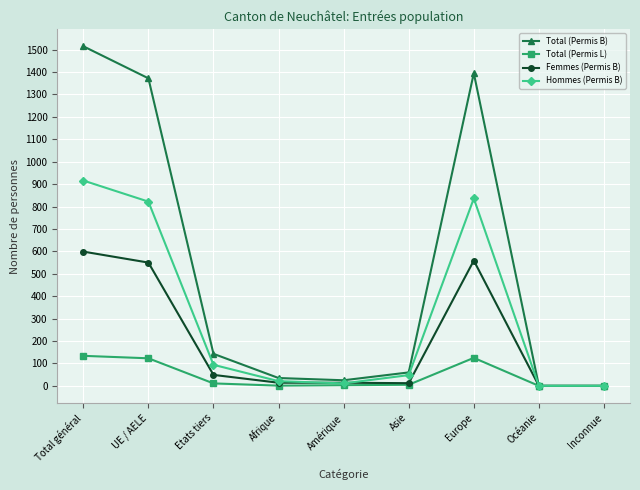

What is the label of the 5th point from the right?

Amérique